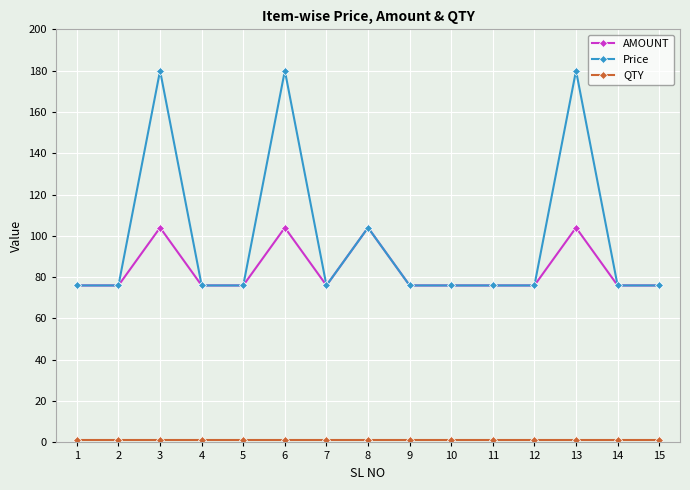

Count the AMOUNT values in the range 76 to 104.

15